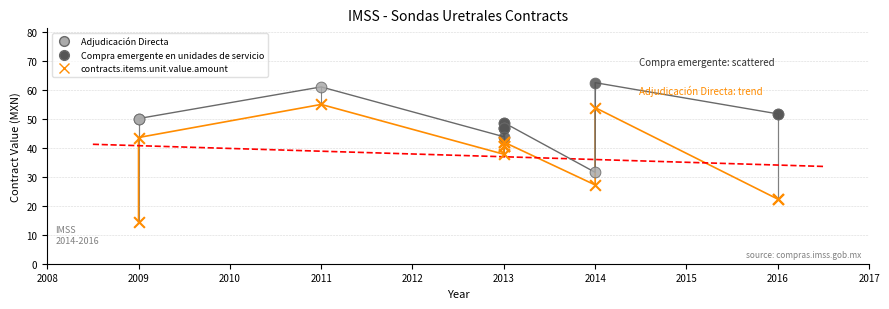

Which series has the widest spread of Y values?

contracts.items.unit.value.amount